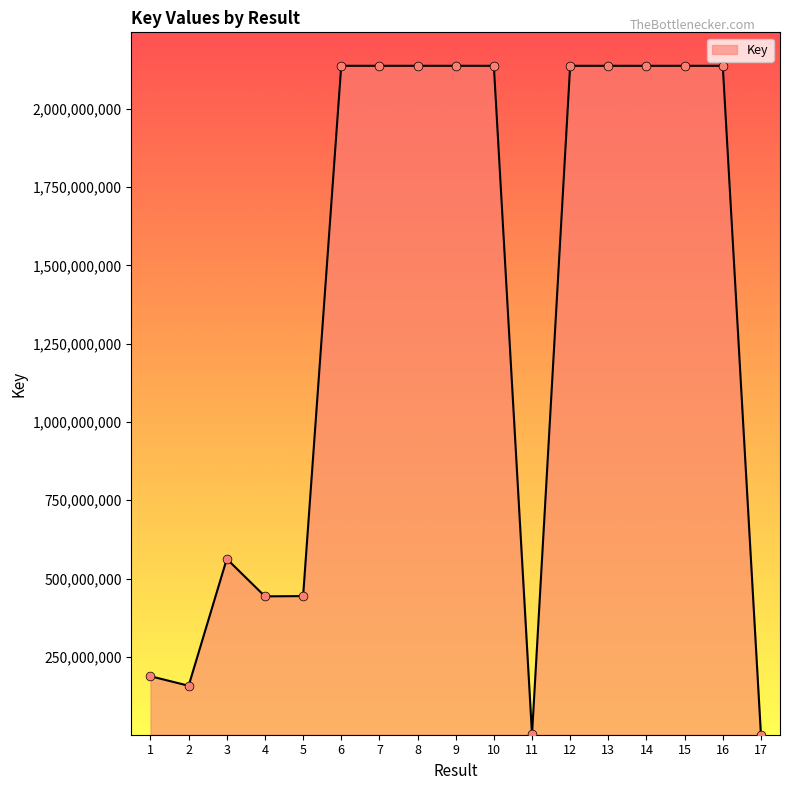

What is the ratio of the value at 12 to the value at 13?

1.0